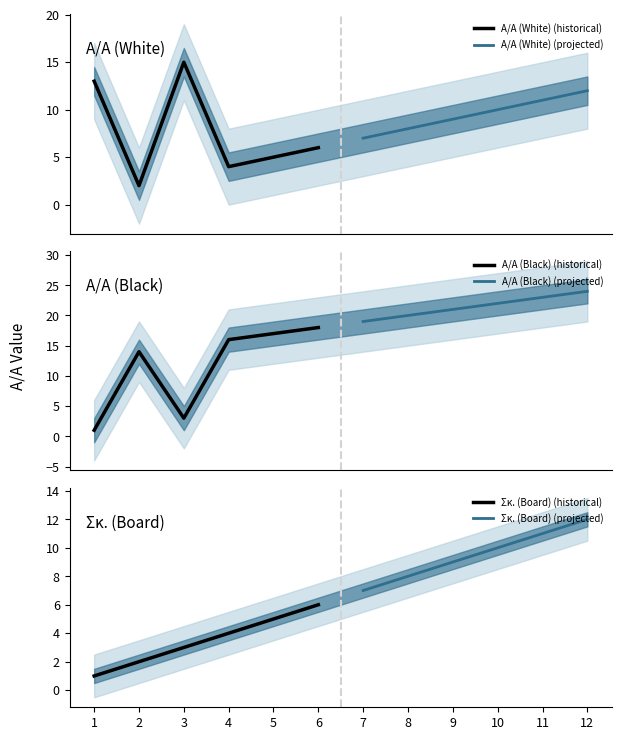

Between 4 and 3, which is larger?

3